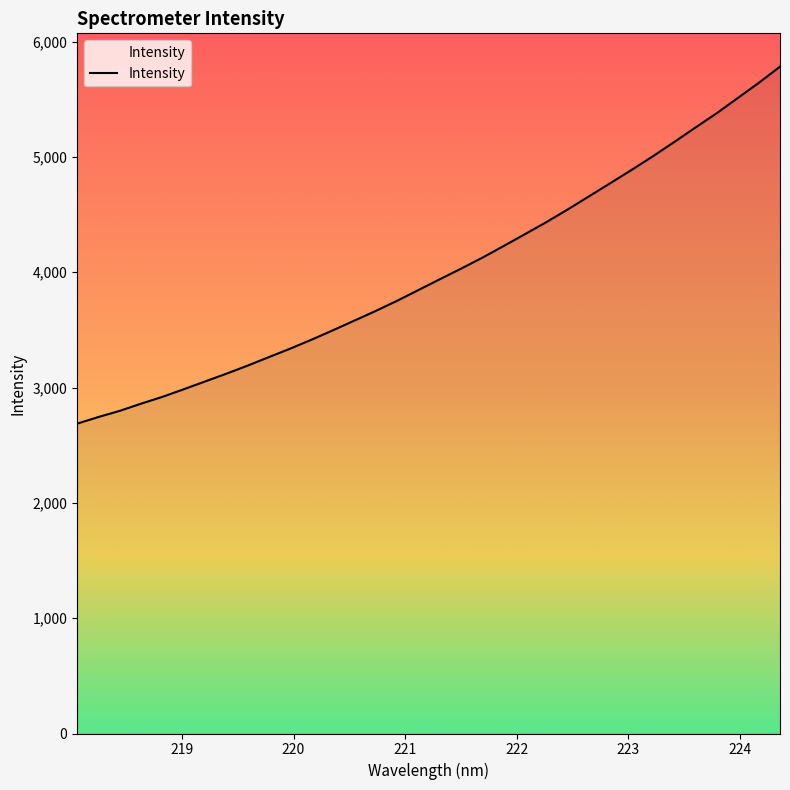

Count the number of categories in the chart.

34